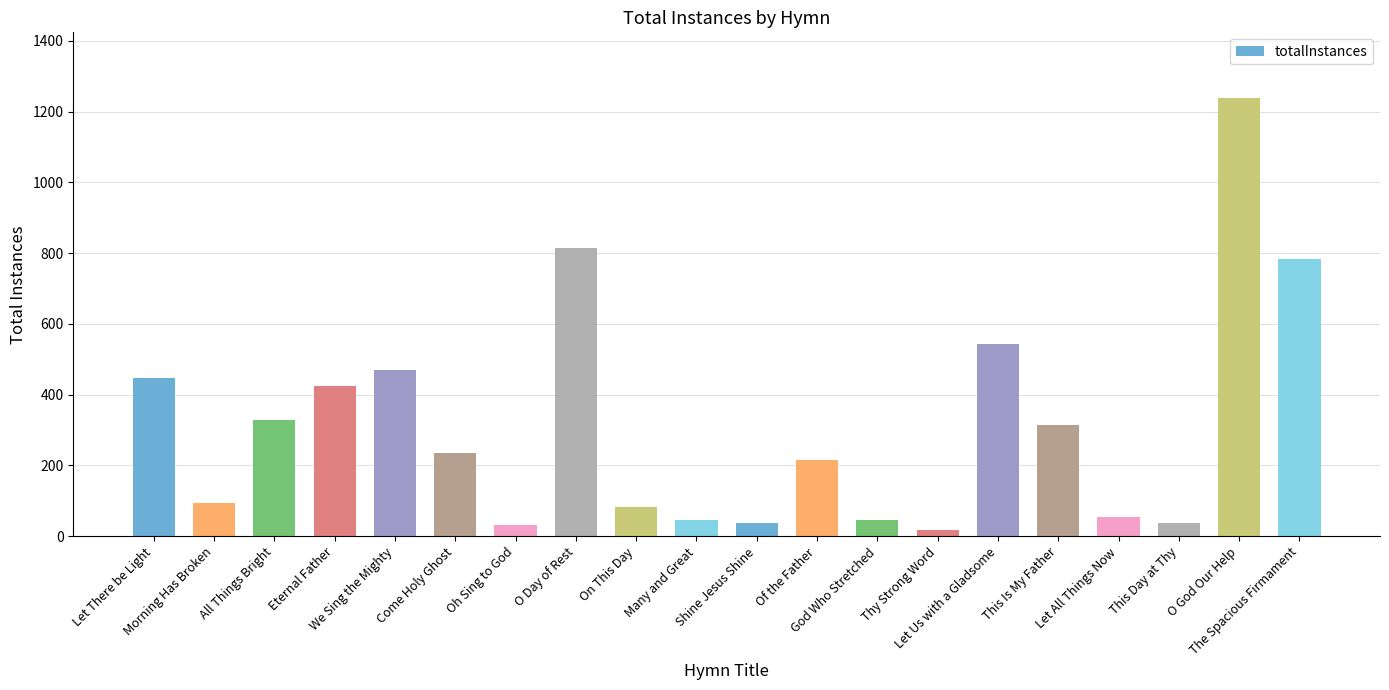

What is the greatest value displayed?

1238